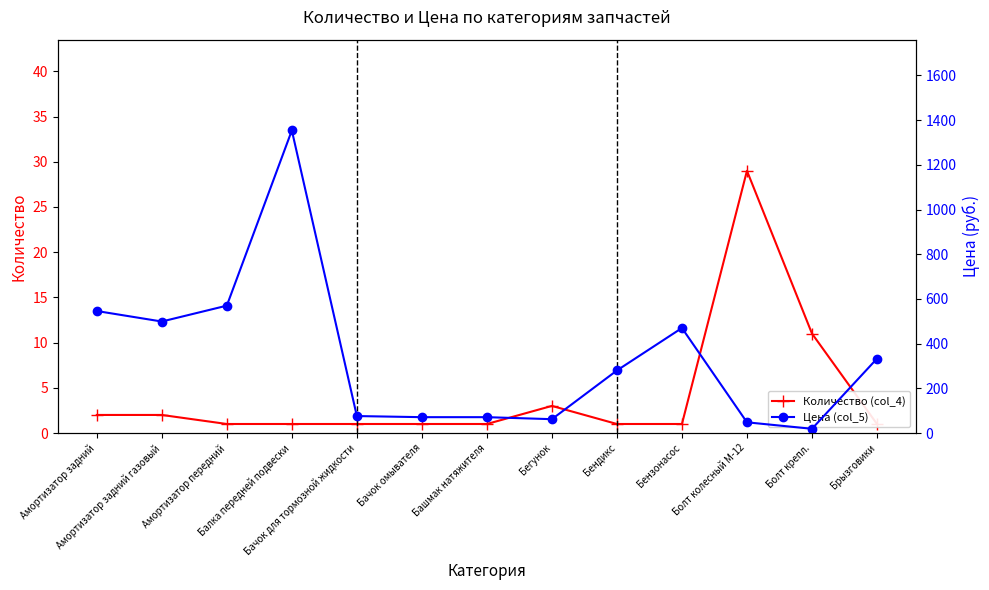

Which series has the widest spread of values?

Цена (col_5)